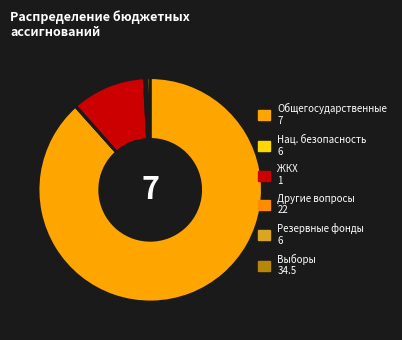

Which category accounts for the majority?

ОБЩЕГОСУДАРСТВЕННЫЕ ВОПРОСЫ